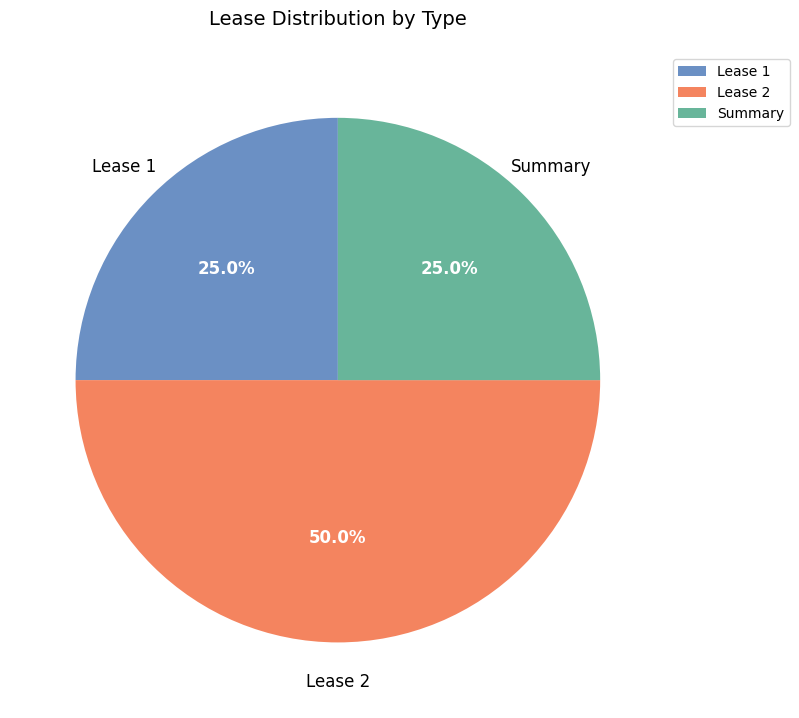

To the nearest percent, what is the combined percentage of Lease 2 and Lease 1?

75%